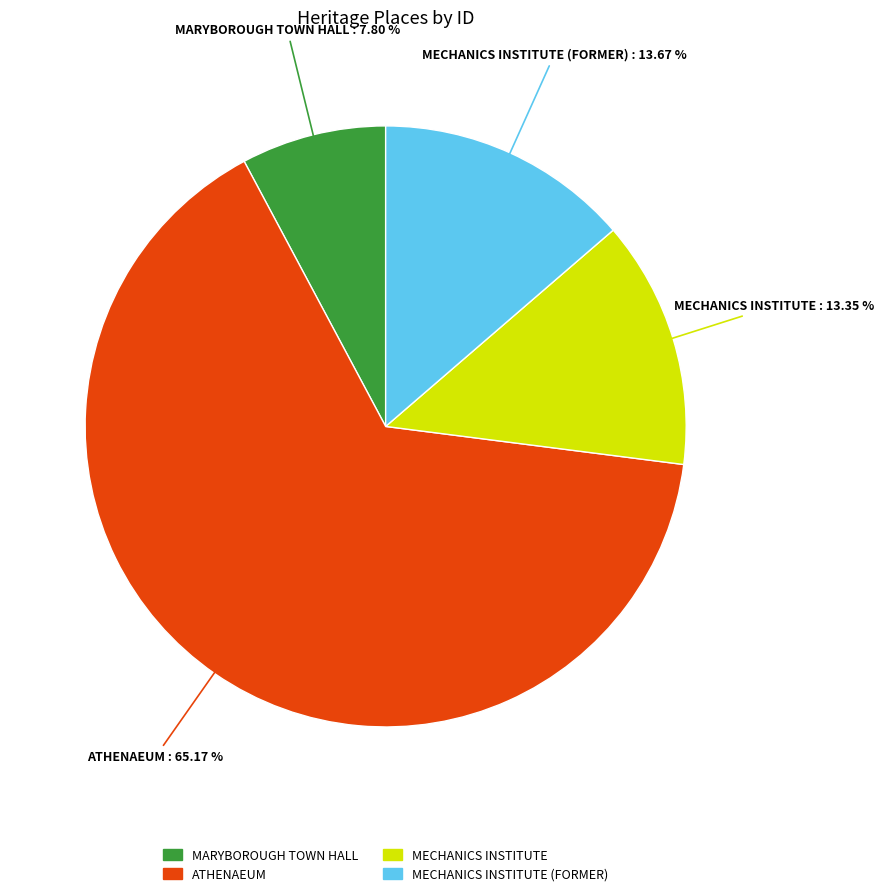

Is there a majority slice in this chart?

Yes